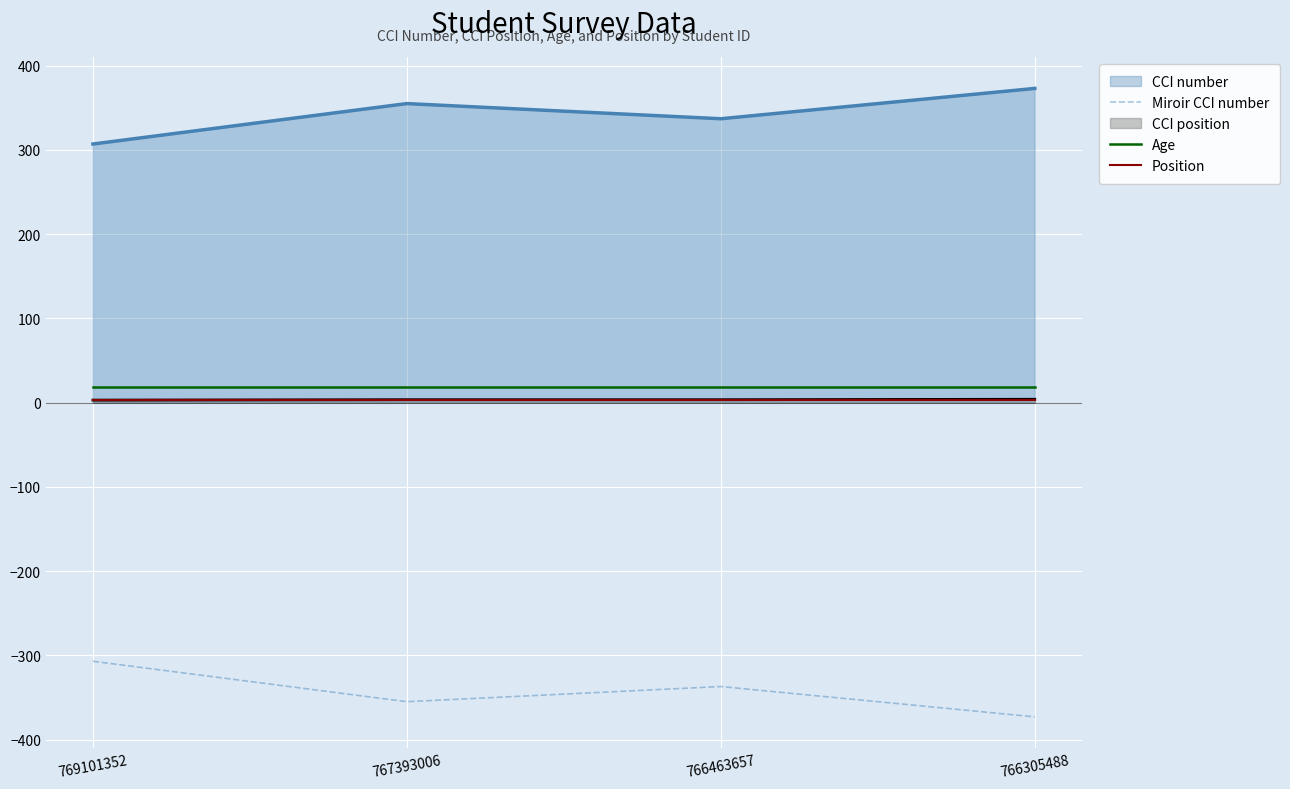

What is the value of the Miroir CCI number point at the 2nd from the left?

-355